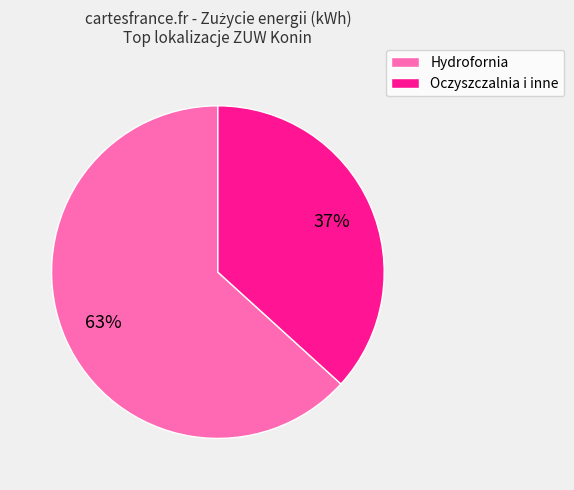

Do Oczyszczalnia i inne and Hydrofornia together represent more than half of the pie?

Yes